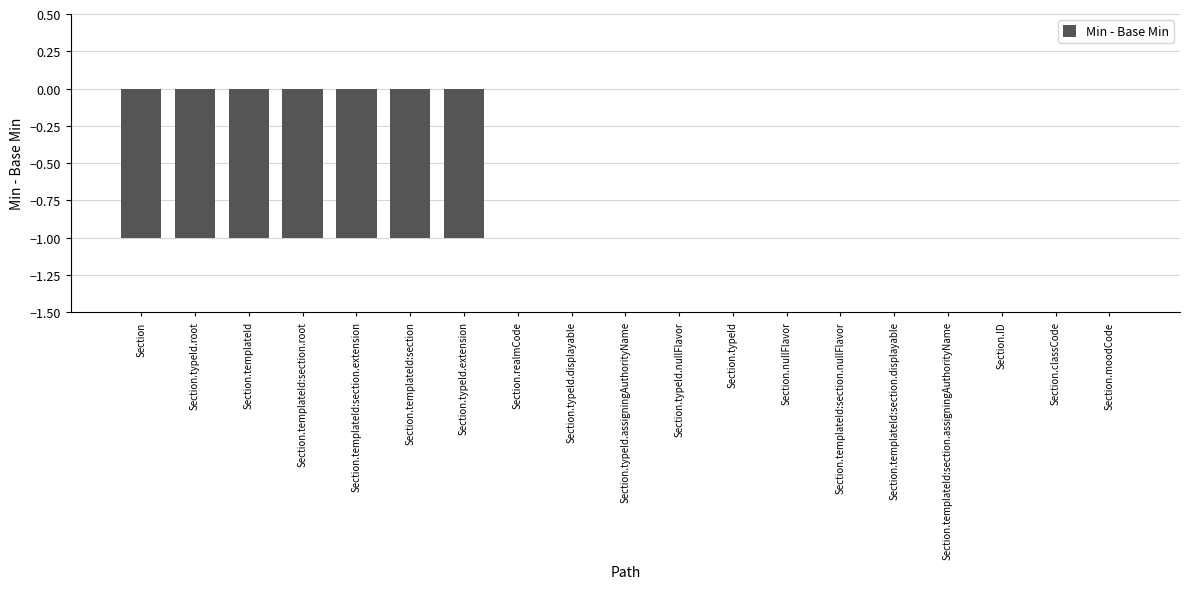

What is the change in value from Section to Section.typeId?

+1